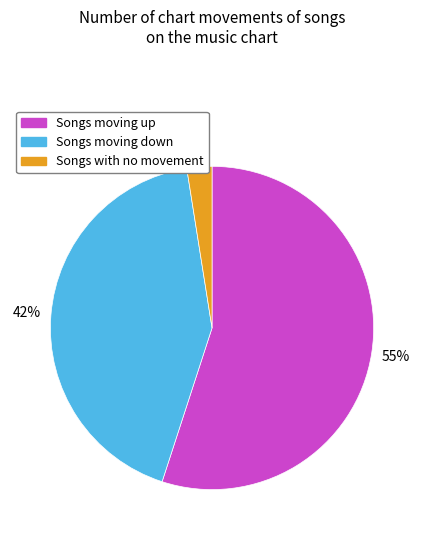

Between Songs with no movement and Songs moving up, which is larger?

Songs moving up